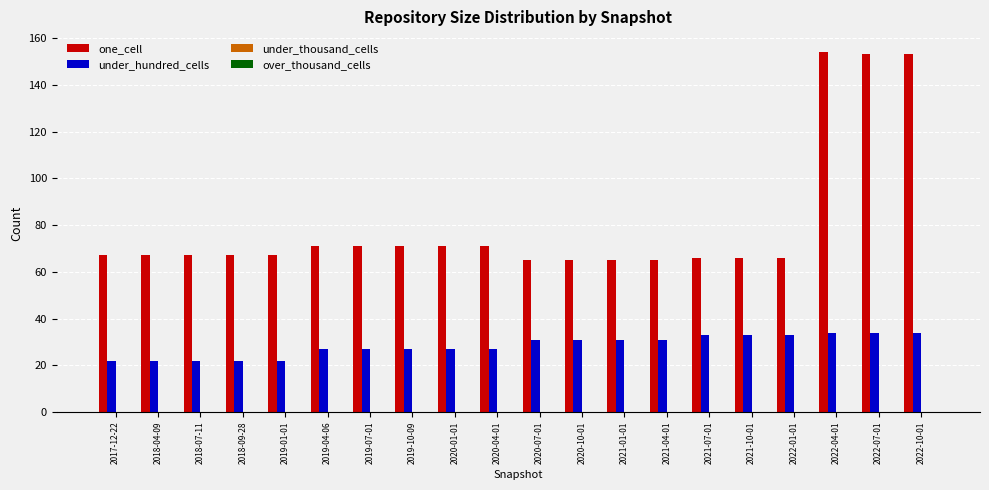

What is the minimum value for under_hundred_cells?

22